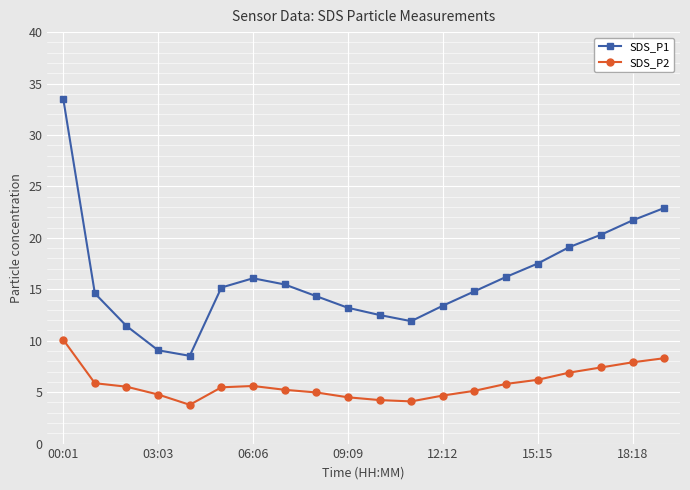

Which series has the largest total across all categories?

SDS_P1